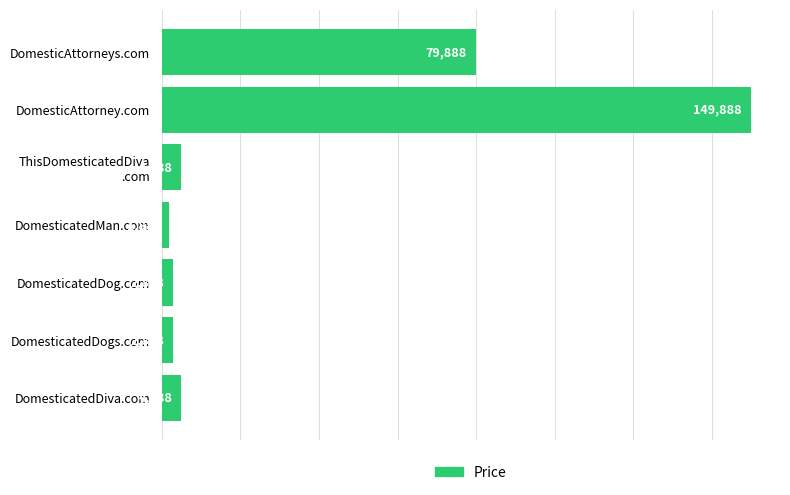

Reading bottom to top, what are all the values shown in this chart?

4888	2888	2888	1888	4888	149888	79888